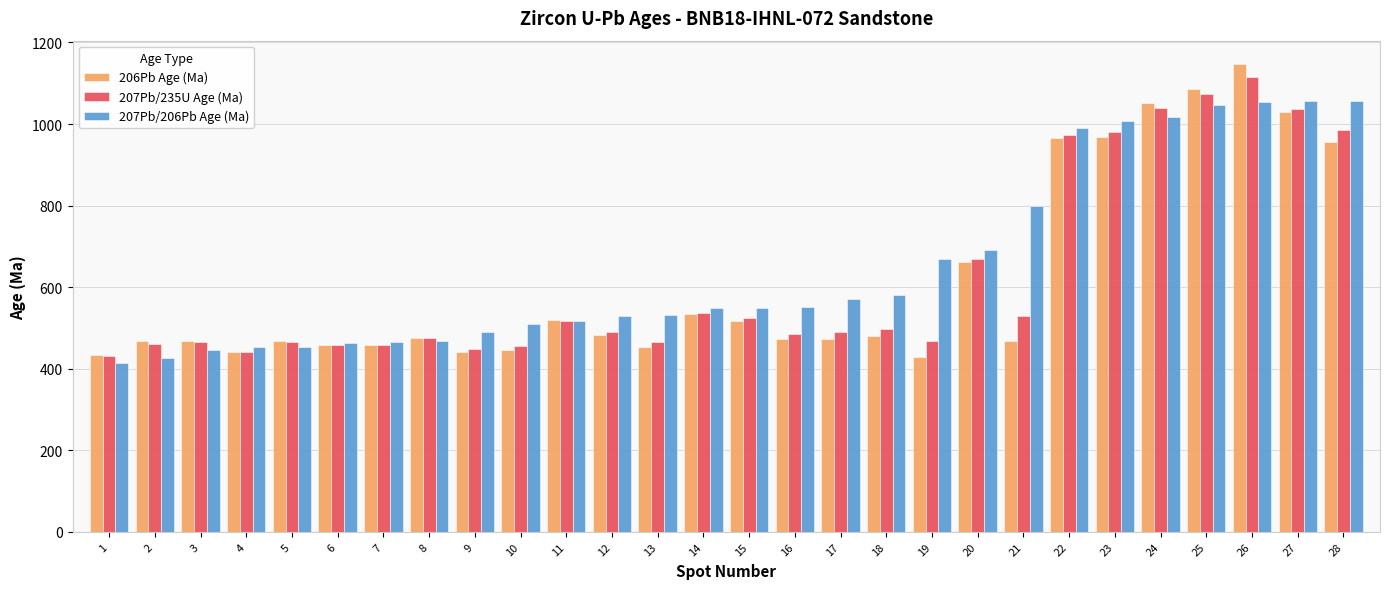

Which label corresponds to the largest value in the chart?

26